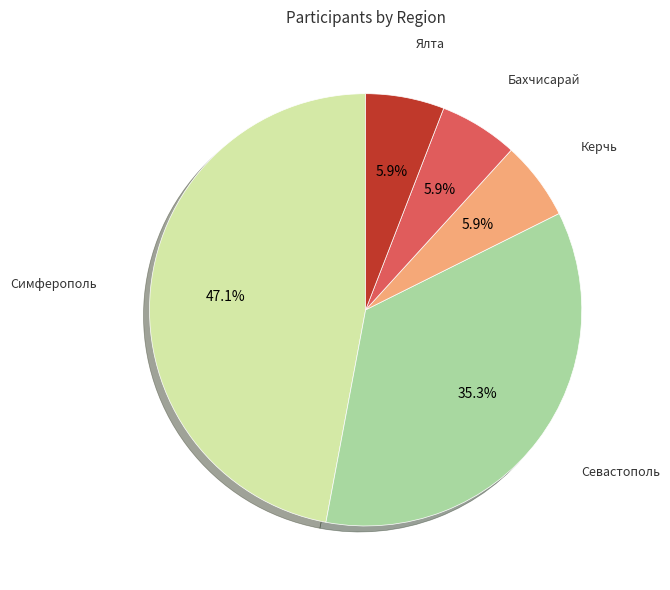

Is there any slice that represents more than half of the pie?

No